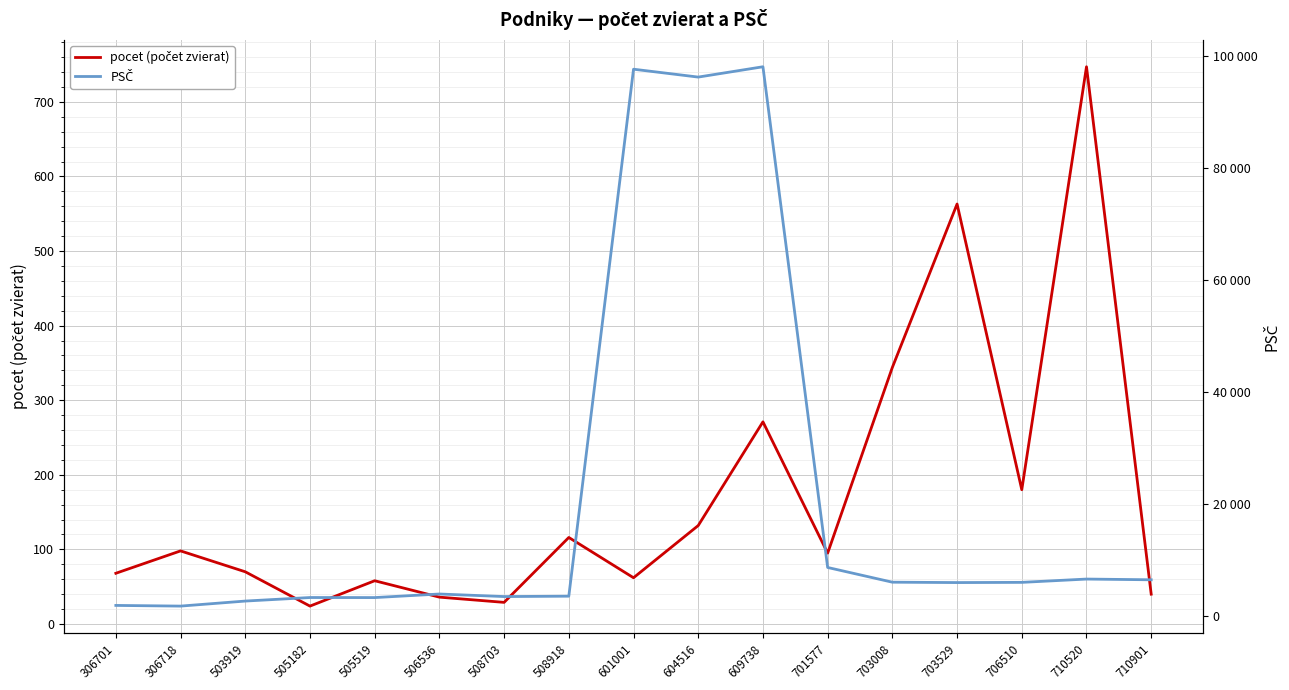

The PSČ series shows 4643 at 505182. True or false?

False